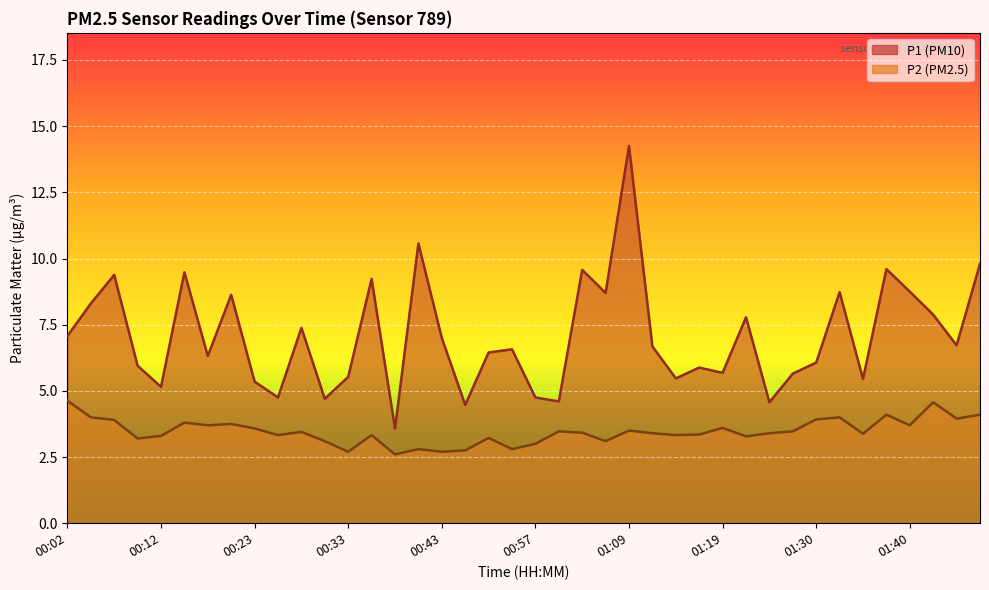

What is the greatest value displayed?

14.2